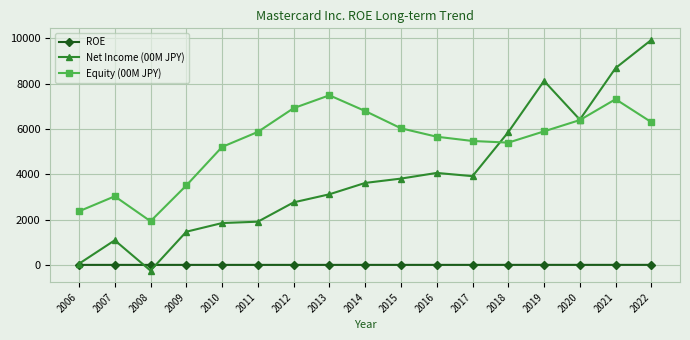

What is the difference between the maximum and minimum values in the ROE series?

1.7